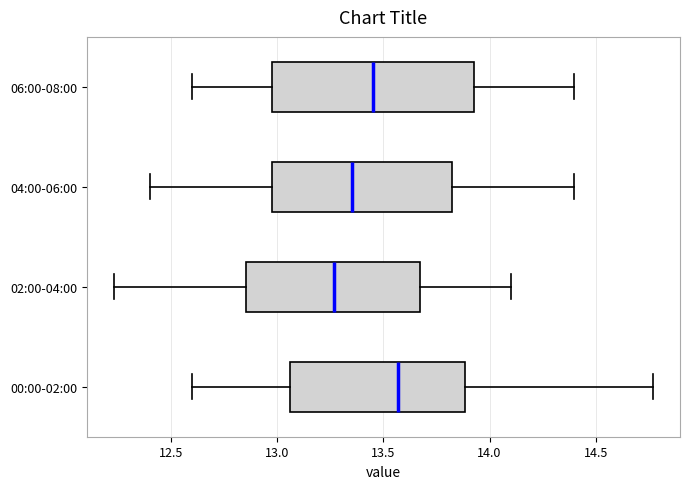

Reading bottom to top, transcribe this box plot: for each box, give where its median line is, the range the box spans, and where its two whiskers end, as read against the x-axis. The values are not printed on the chart, so give them approximately, as read against the axis.

00:00-02:00: median 13.55, box 13.05 to 13.90, whiskers 12.60 to 14.75
02:00-04:00: median 13.25, box 12.85 to 13.65, whiskers 12.25 to 14.10
04:00-06:00: median 13.35, box 13.00 to 13.85, whiskers 12.40 to 14.40
06:00-08:00: median 13.45, box 13.00 to 13.95, whiskers 12.60 to 14.40